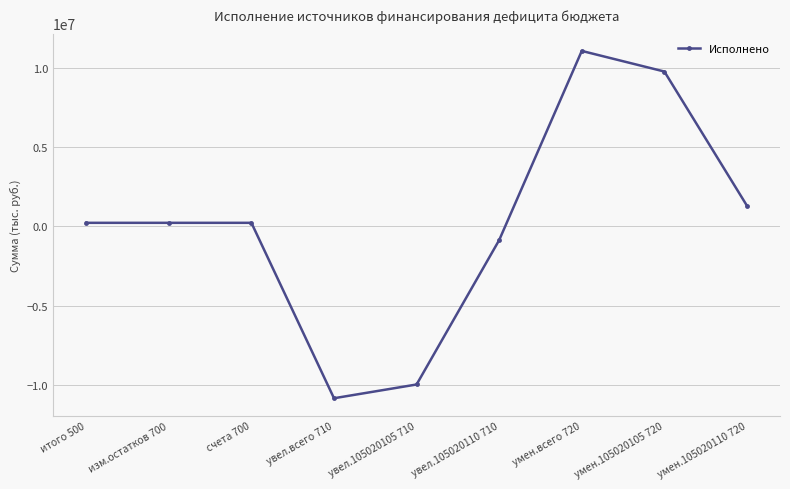

The chart shows a value of 222081.6 at изм.остатков 700. True or false?

True